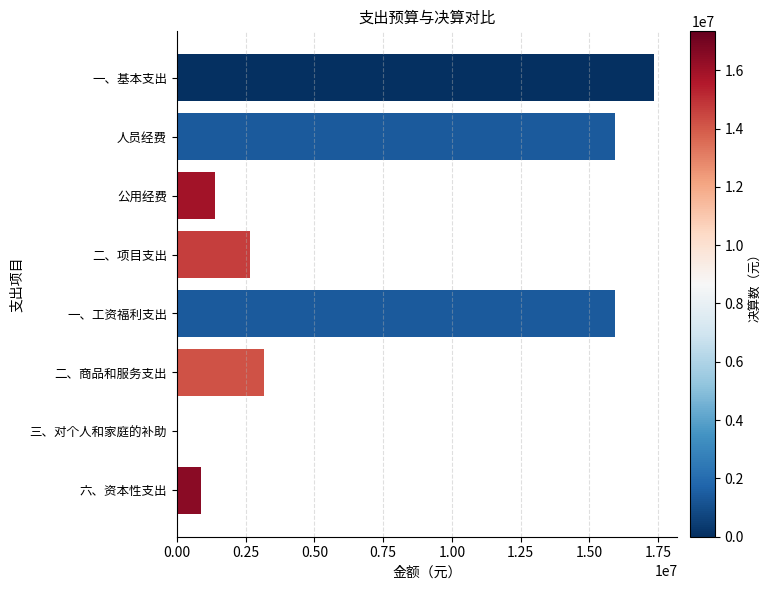

What is the sum of the values at 一、基本支出 and 人员经费?

33267227.2